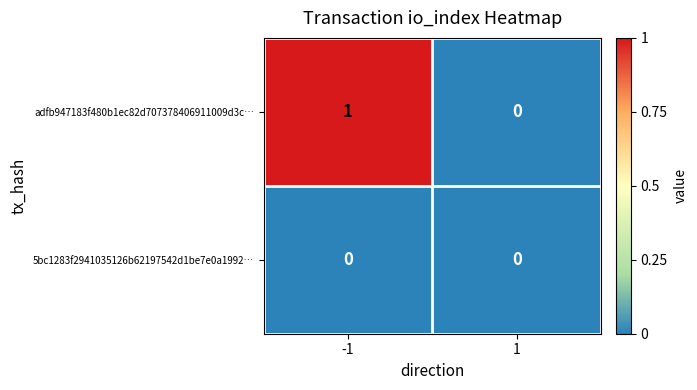

Reading left to right, transcribe all the data shown in this chart.

adfb947183f480b1ec82d707378406911009d3c…: 1	0
5bc1283f2941035126b62197542d1be7e0a1992…: 0	0